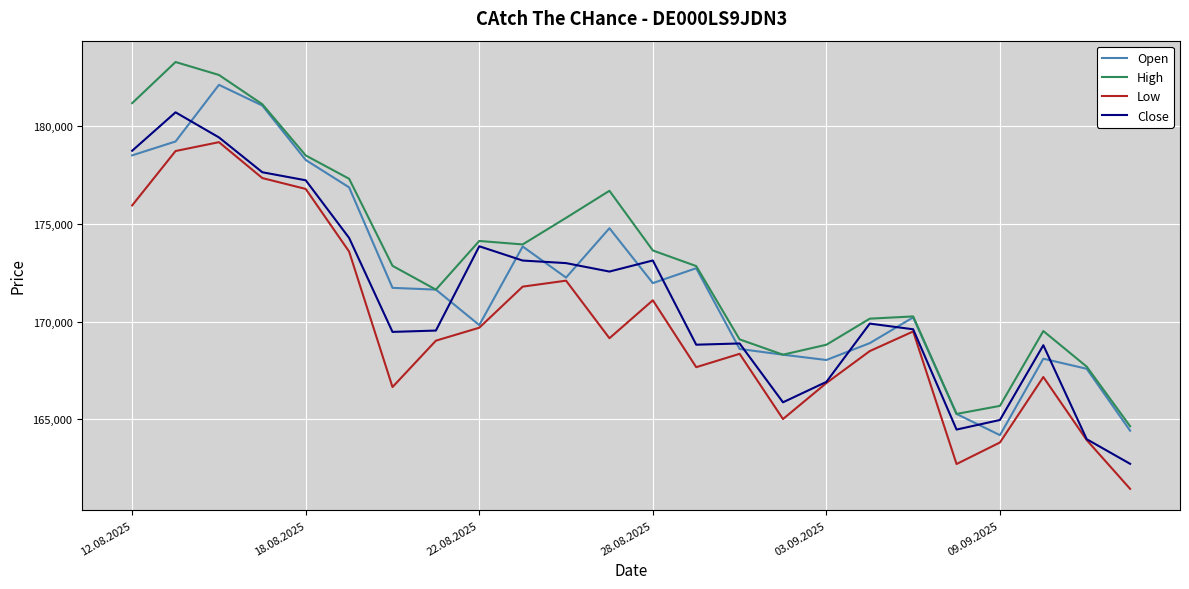

What is the highest value of the Low series?

179182